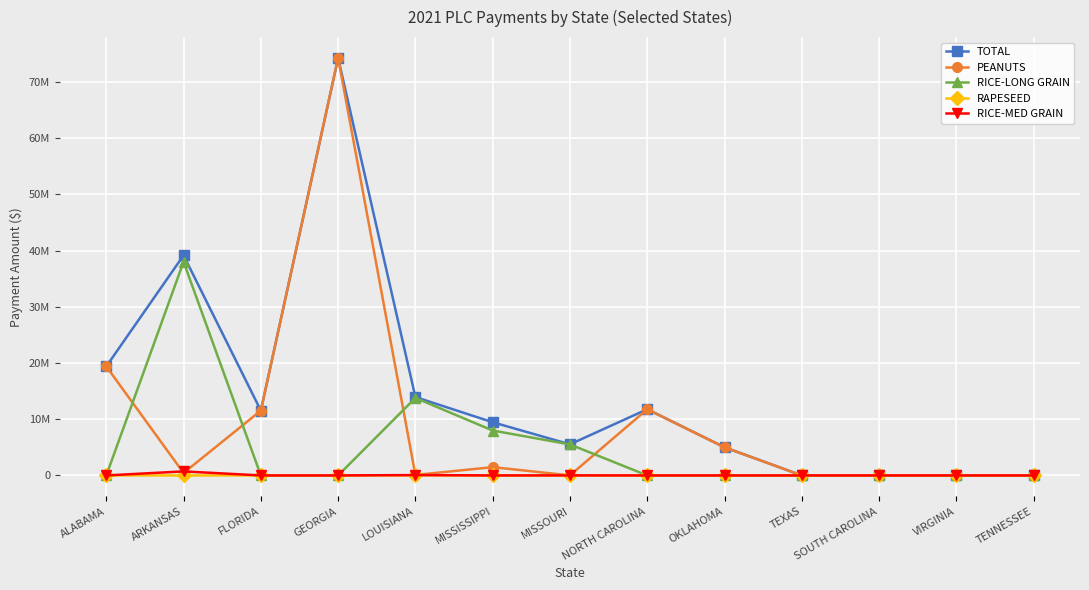

What is the sum of the TOTAL values at ARKANSAS and FLORIDA?

50676496.8